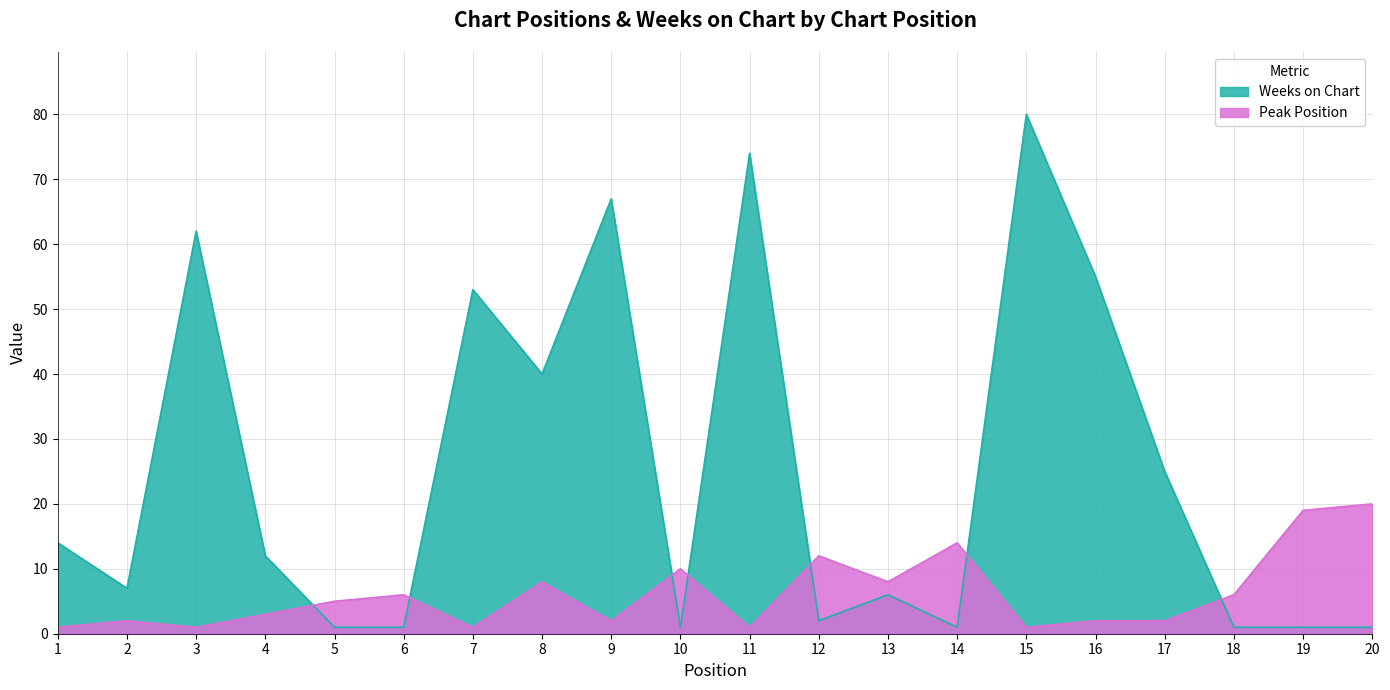

Which series ends up on top after the final intersection of Weeks on Chart and Peak Position?

Peak Position